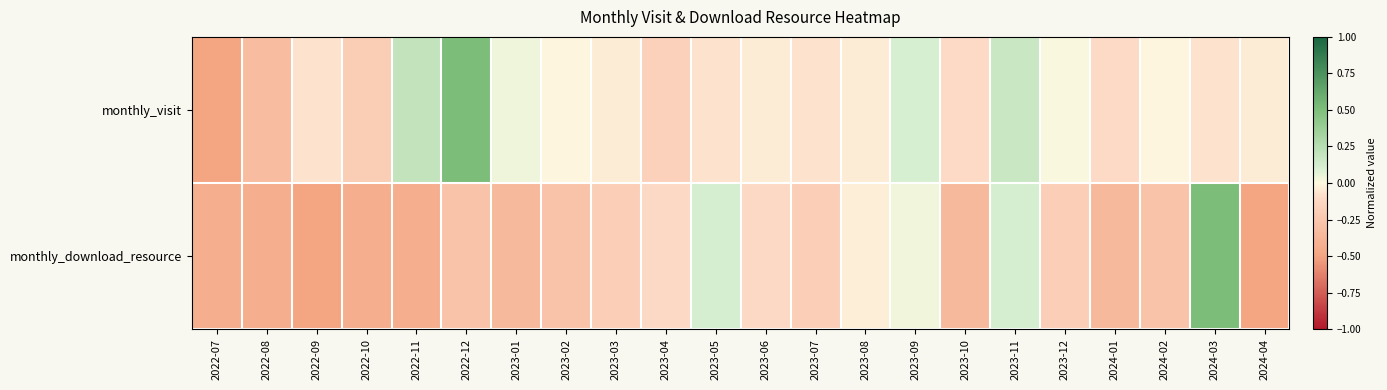

Rank the series by their maximum value, from highest to lowest.

monthly_visit, monthly_download_resource